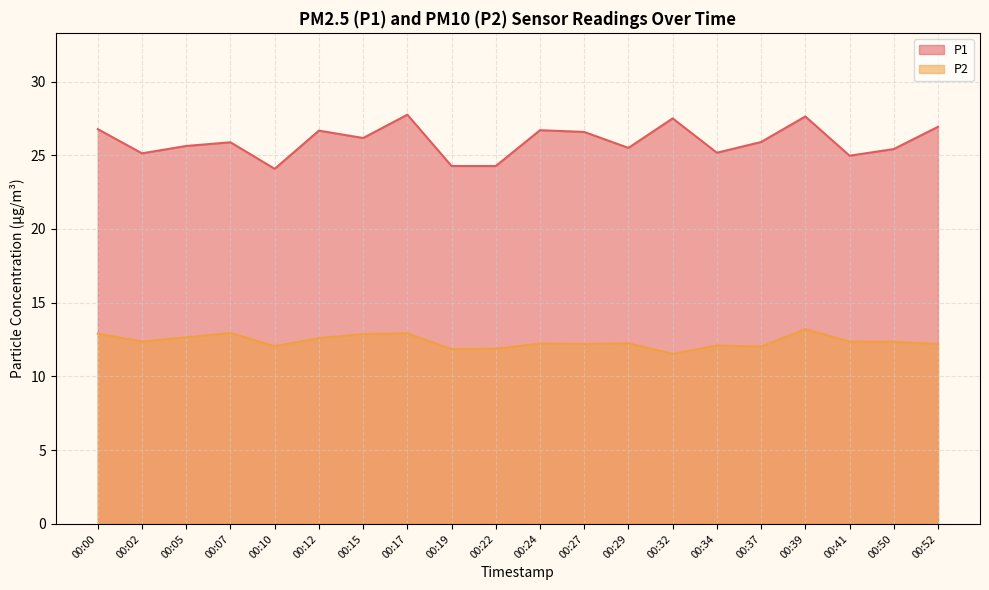

At how many categories does at least one series exceed 26?

9